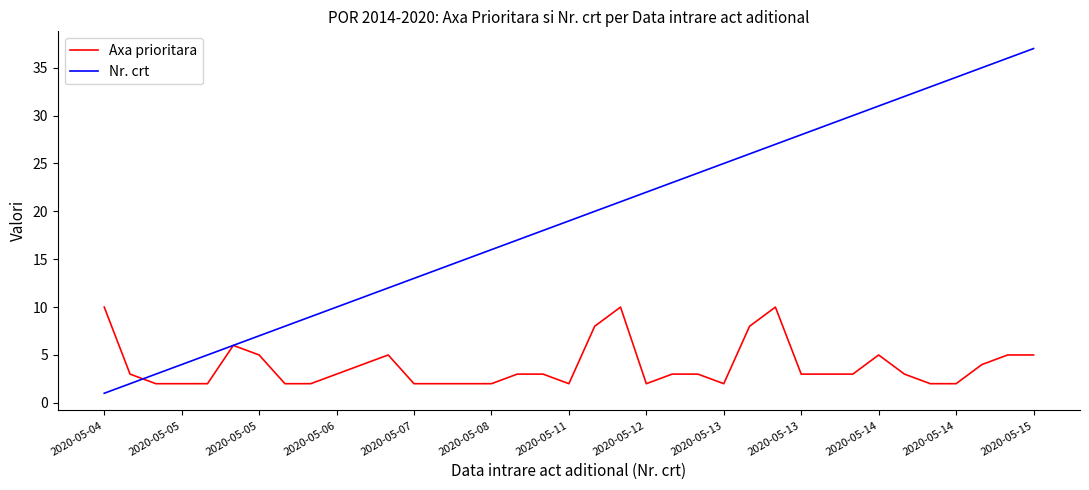

After their last crossing, which series has the higher values: Nr. crt or Axa prioritara?

Nr. crt